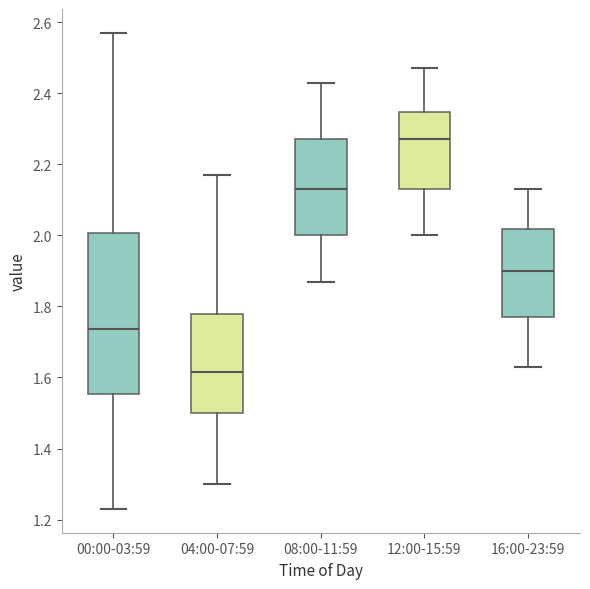

Reading left to right, transcribe this box plot: for each box, give where its median line is, the range the box spans, and where its two whiskers end, as read against the y-axis. The values are not printed on the chart, so give them approximately, as read against the axis.

00:00-03:59: median 1.74, box 1.56 to 2.00, whiskers 1.24 to 2.58
04:00-07:59: median 1.62, box 1.50 to 1.78, whiskers 1.30 to 2.18
08:00-11:59: median 2.14, box 2.00 to 2.28, whiskers 1.88 to 2.44
12:00-15:59: median 2.28, box 2.14 to 2.34, whiskers 2.00 to 2.48
16:00-23:59: median 1.90, box 1.78 to 2.02, whiskers 1.64 to 2.14